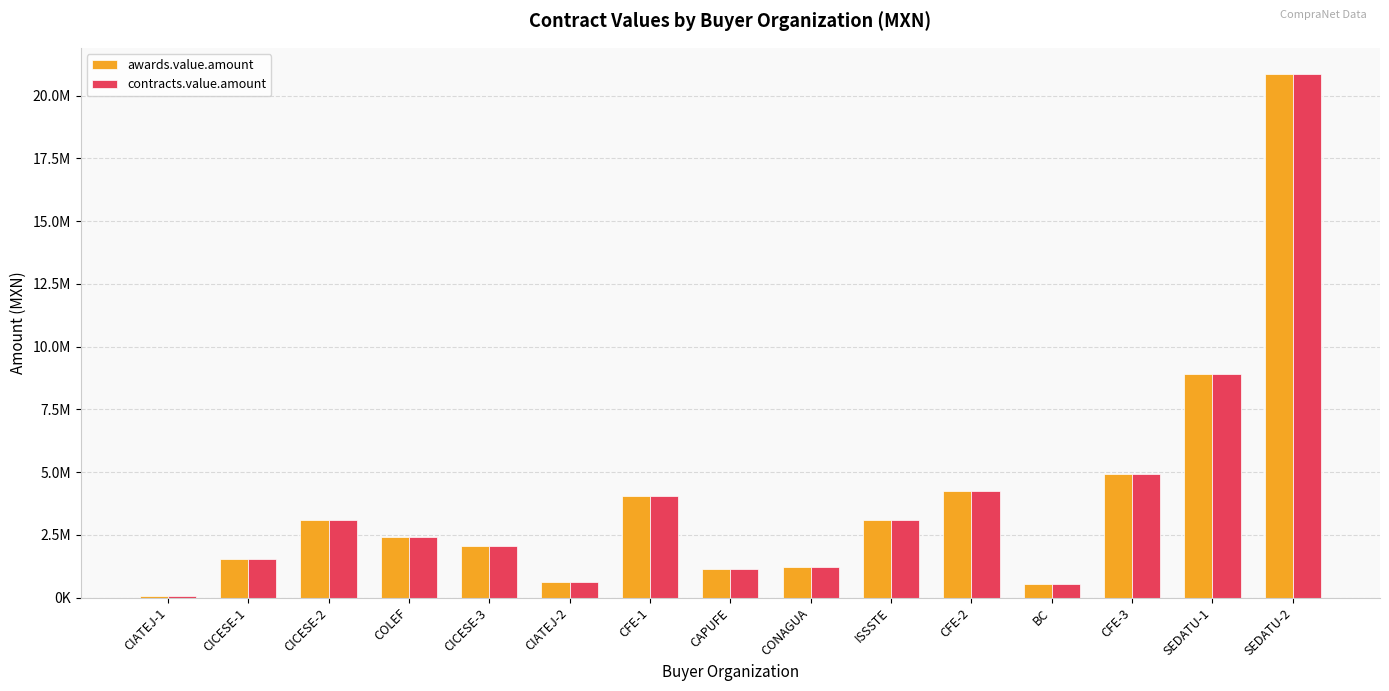

What is the difference between the second highest and minimum values in the awards.value.amount series?

8843979.7